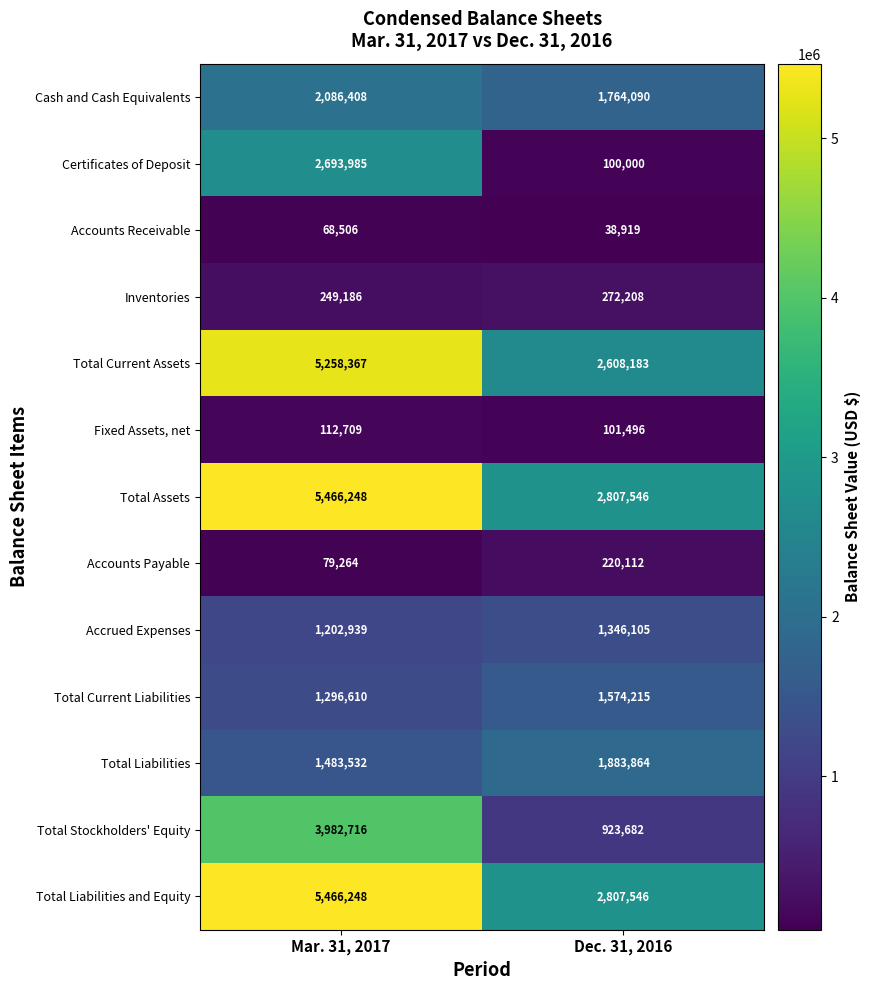

Reading right to left, what are all the values shown in this chart?

Cash and Cash Equivalents: 1764090	2086408
Certificates of Deposit: 100000	2693985
Accounts Receivable: 38919	68506
Inventories: 272208	249186
Total Current Assets: 2608183	5258367
Fixed Assets, net: 101496	112709
Total Assets: 2807546	5466248
Accounts Payable: 220112	79264
Accrued Expenses: 1346105	1202939
Total Current Liabilities: 1574215	1296610
Total Liabilities: 1883864	1483532
Total Stockholders' Equity: 923682	3982716
Total Liabilities and Equity: 2807546	5466248